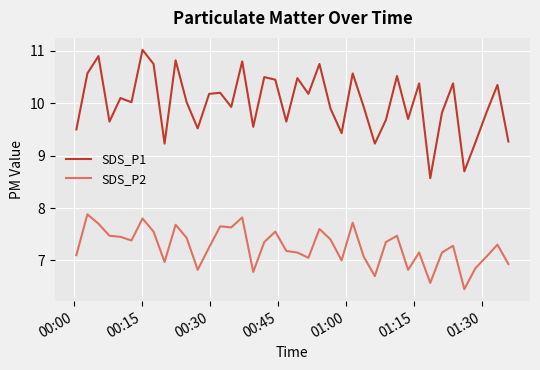

What is the difference between the maximum and minimum values in the SDS_P2 series?

1.4